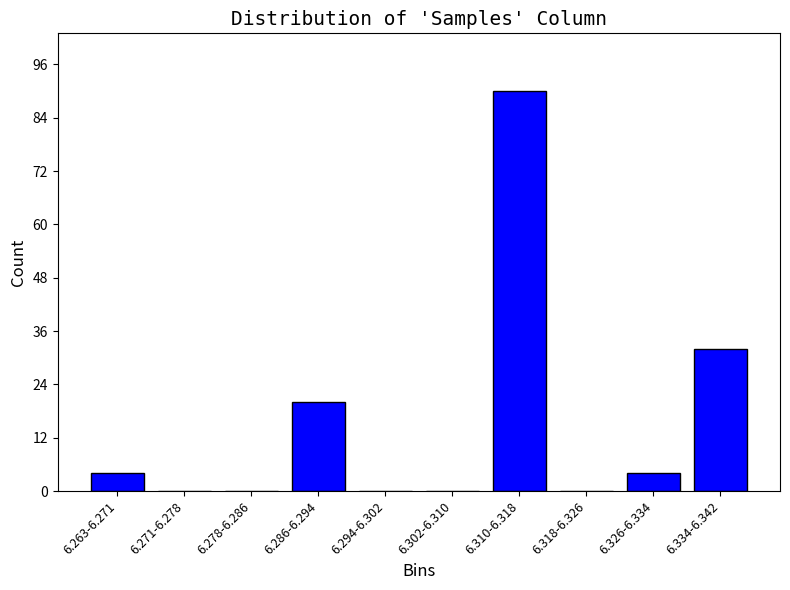

Reading right to left, extract all data points from this chart.

6.334-6.342=32	6.326-6.334=4	6.318-6.326=0	6.310-6.318=90	6.302-6.310=0	6.294-6.302=0	6.286-6.294=20	6.278-6.286=0	6.271-6.278=0	6.263-6.271=4